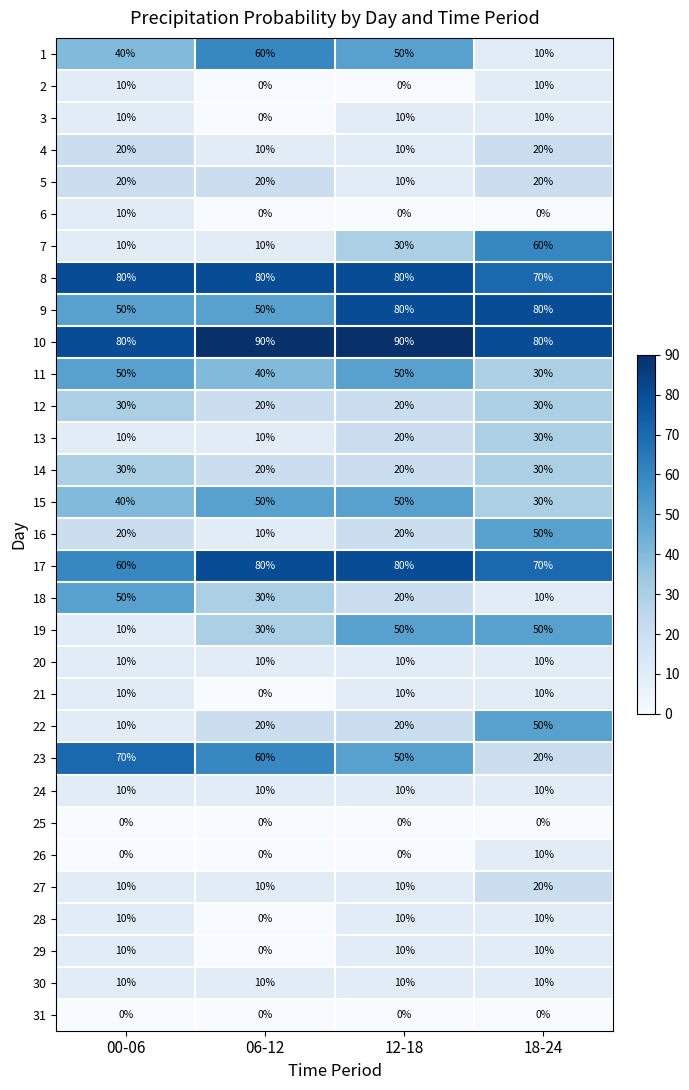

How many 22 values are between 20 and 50?

3